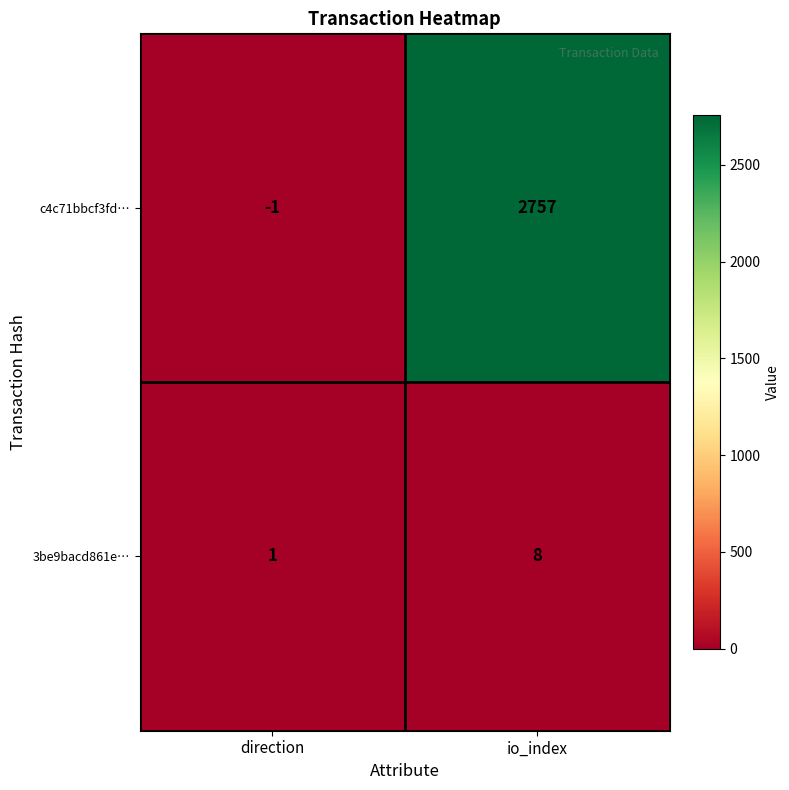

Where is 3be9bacd861e… nearest to the value 4?

direction